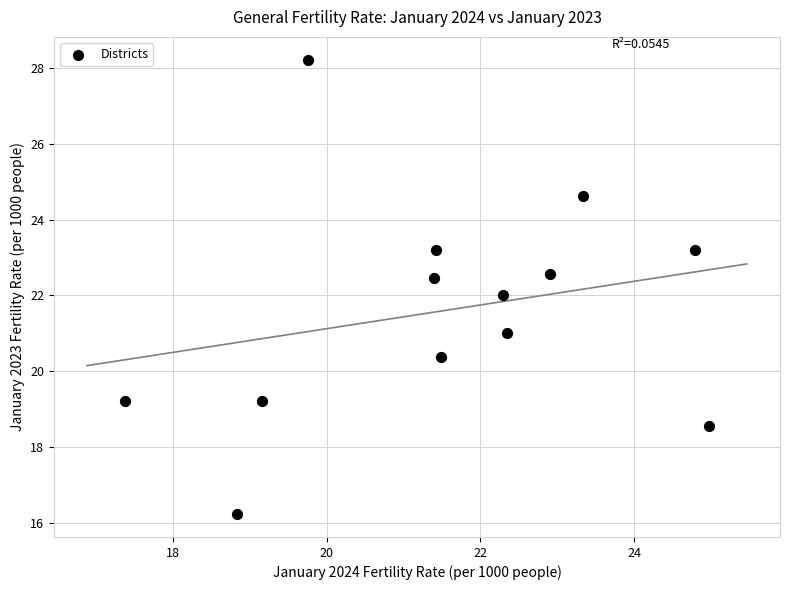

What is the range of Y values (max minus min)?

12.0